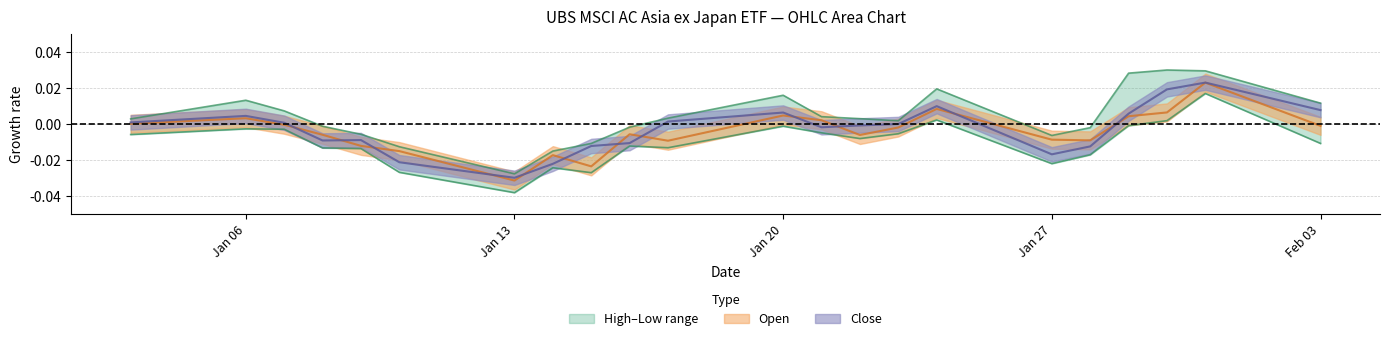

At how many categories does at least one series exceed 0?

13